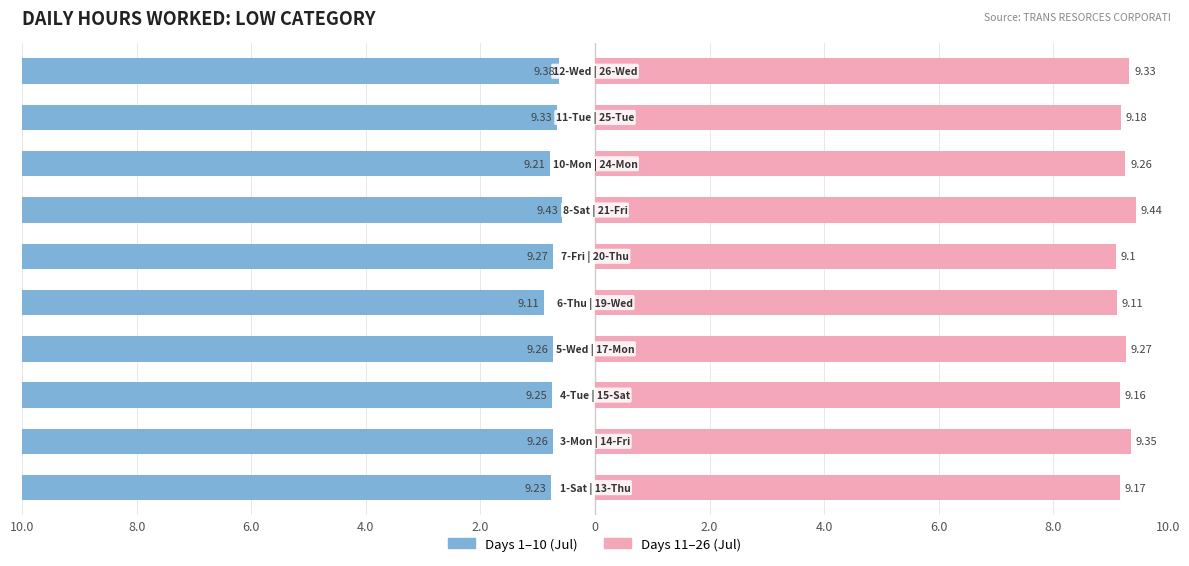

At 8.0, list the series in order from largest to smallest.

Second Half (Days 11-26), First Half (Days 1-10)